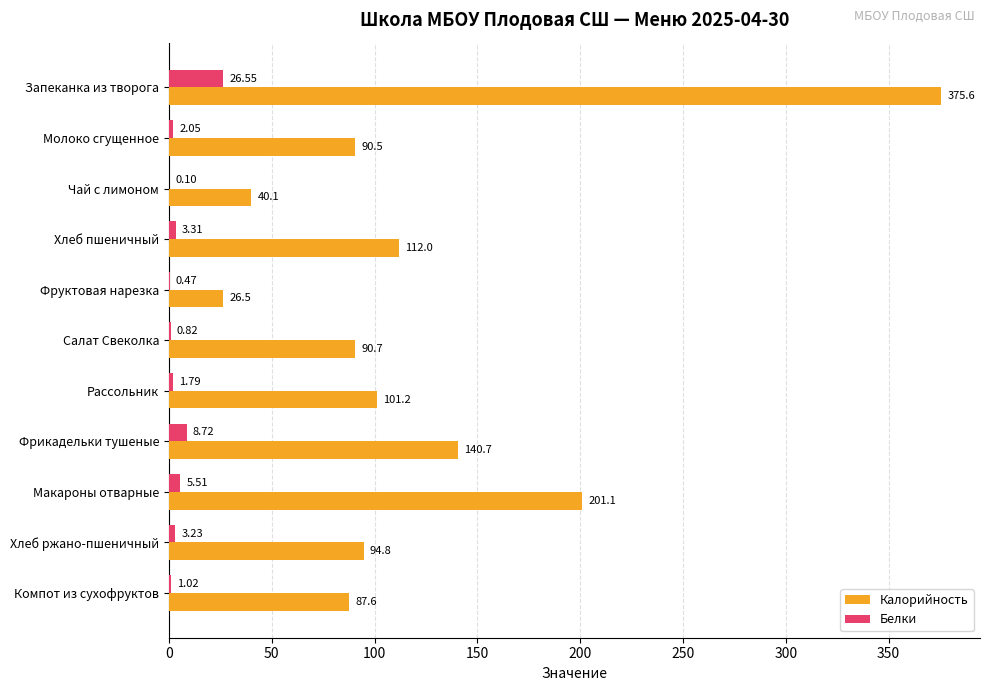

Which series has the largest range (max minus min)?

Калорийность